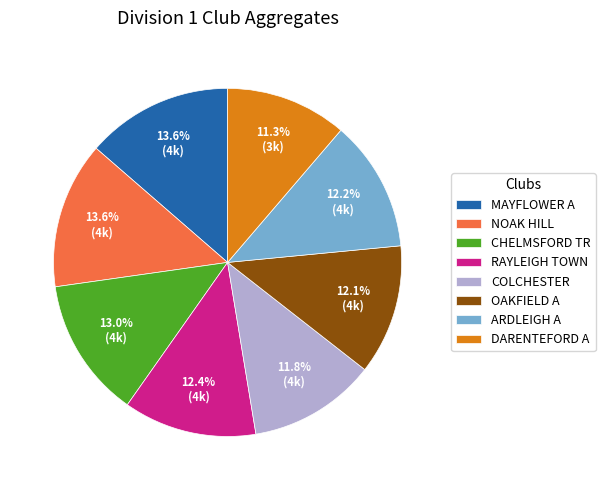

What portion of the pie excludes MAYFLOWER A?

86.4%